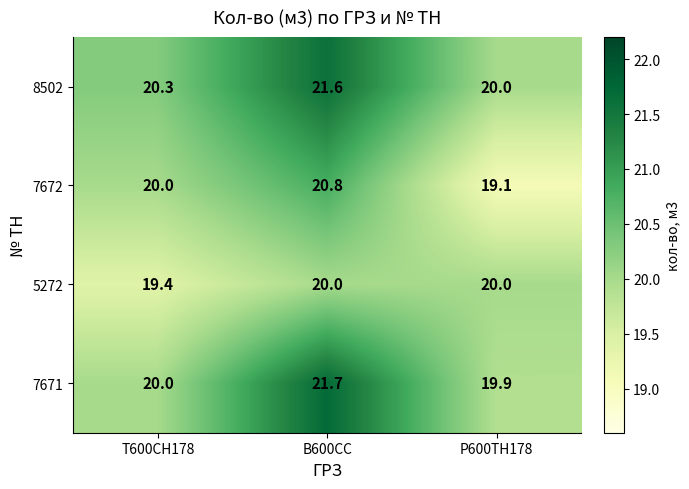

The value of 5272 at Т600СН178 is 9.2. True or false?

False